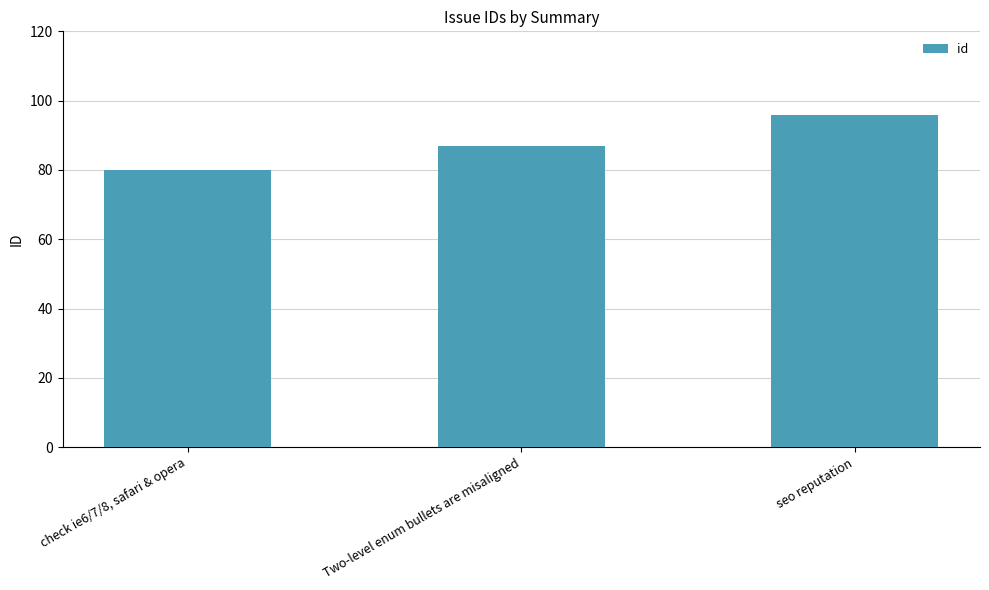

Reading left to right, list all the values displayed in this chart.

80	87	96